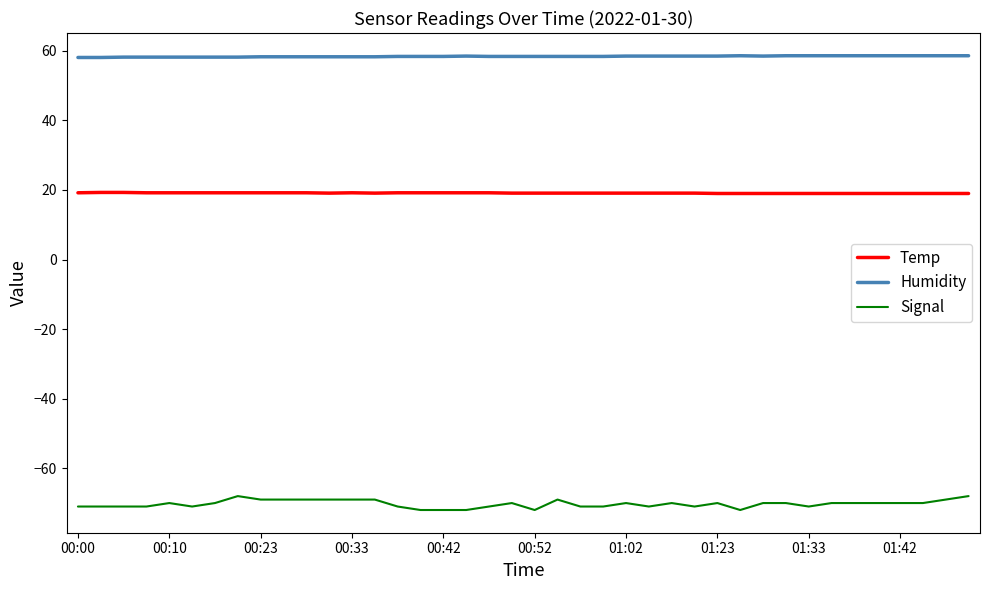

Rank the series by their maximum value, from highest to lowest.

Humidity, Temp, Signal